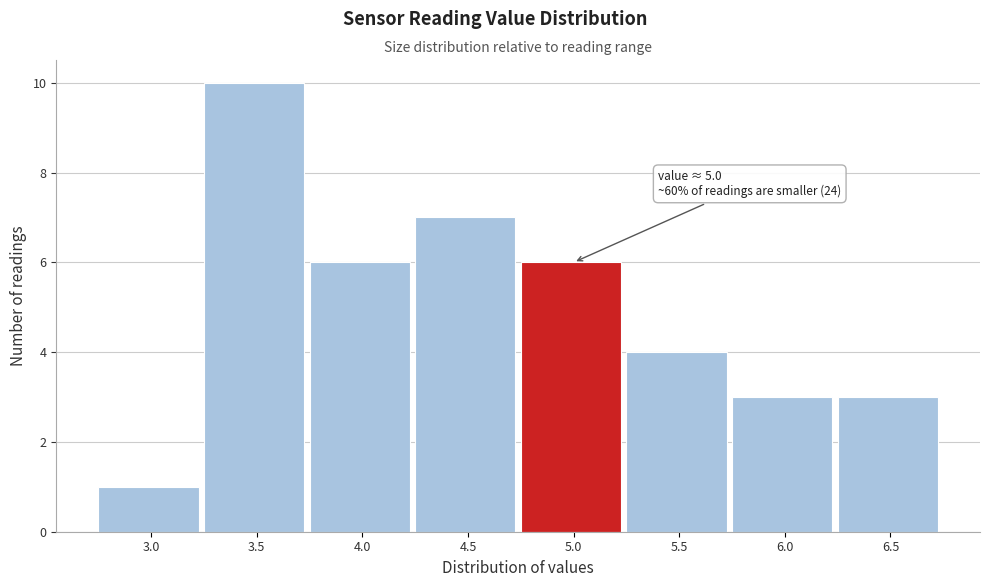

Reading left to right, what are all the values shown in this chart?

3.0=1	3.5=10	4.0=6	4.5=7	5.0=6	5.5=4	6.0=3	6.5=3